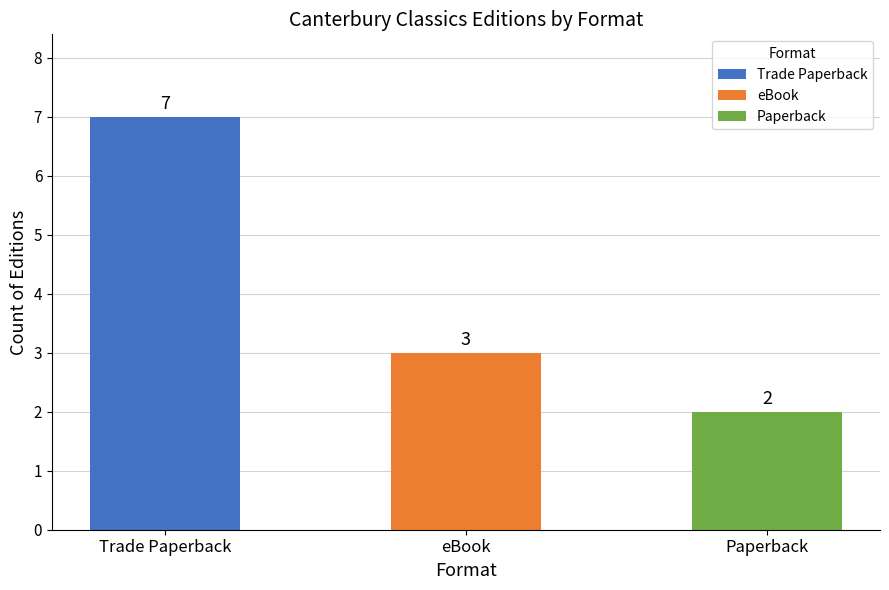

What is the label of the 1st bar from the left?

Trade Paperback